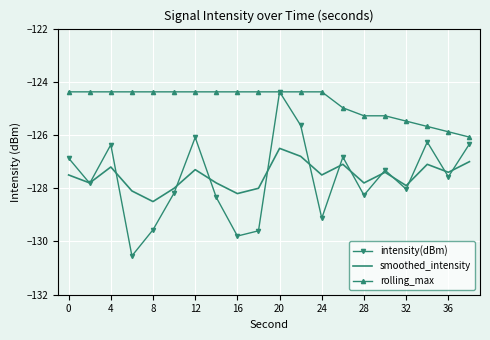

What is the difference between the maximum and minimum values in the rolling_max series?

1.7